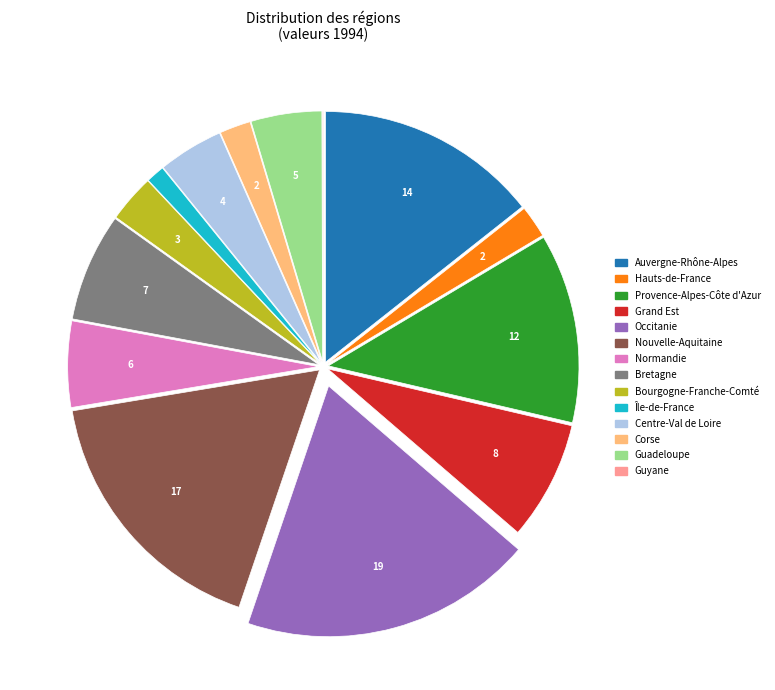

What is the ratio of the value at Centre-Val de Loire to the value at Bretagne?

0.6